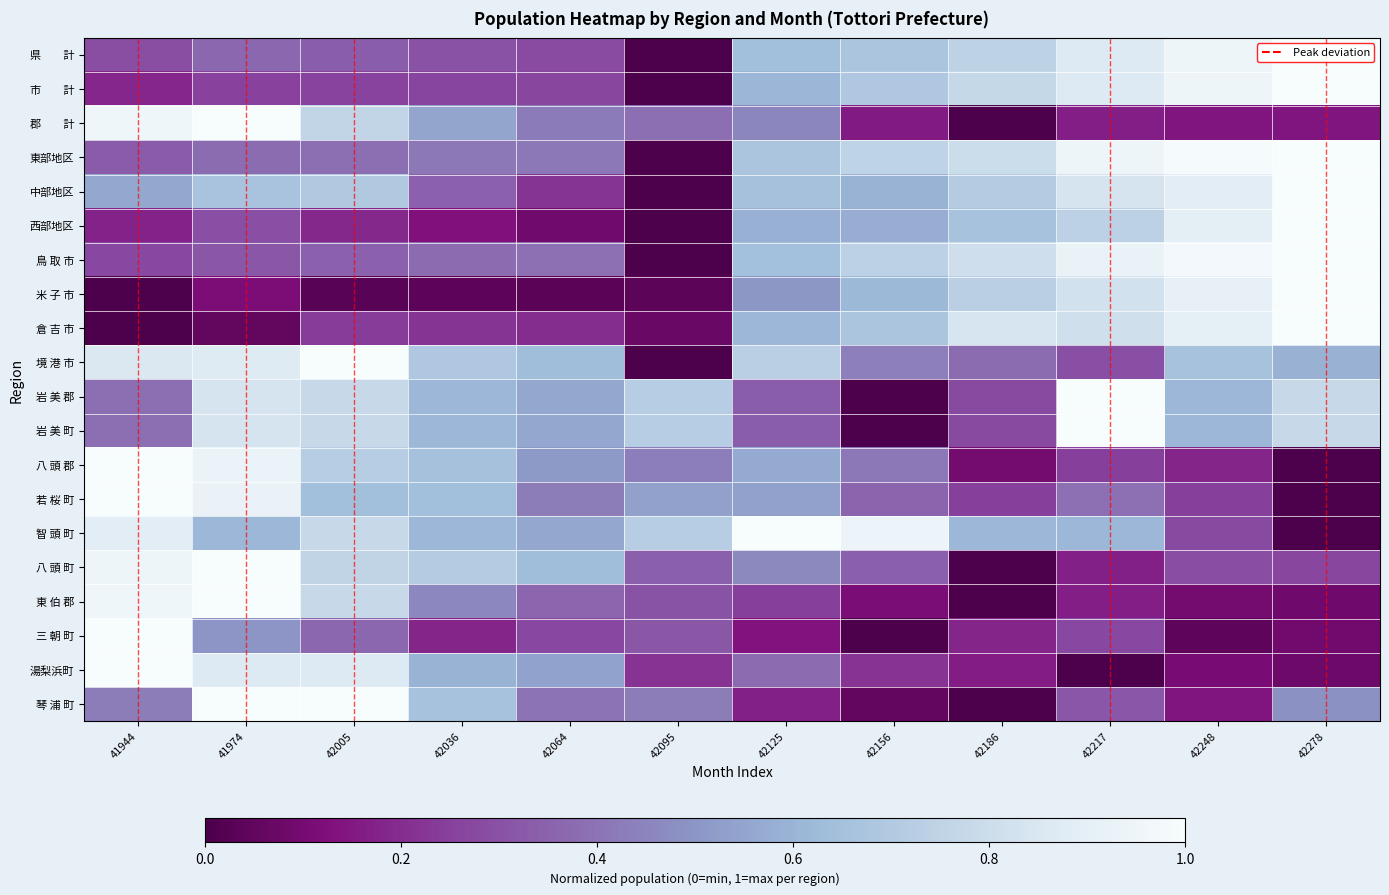

At which category does the chart reach its minimum across all series?

42095